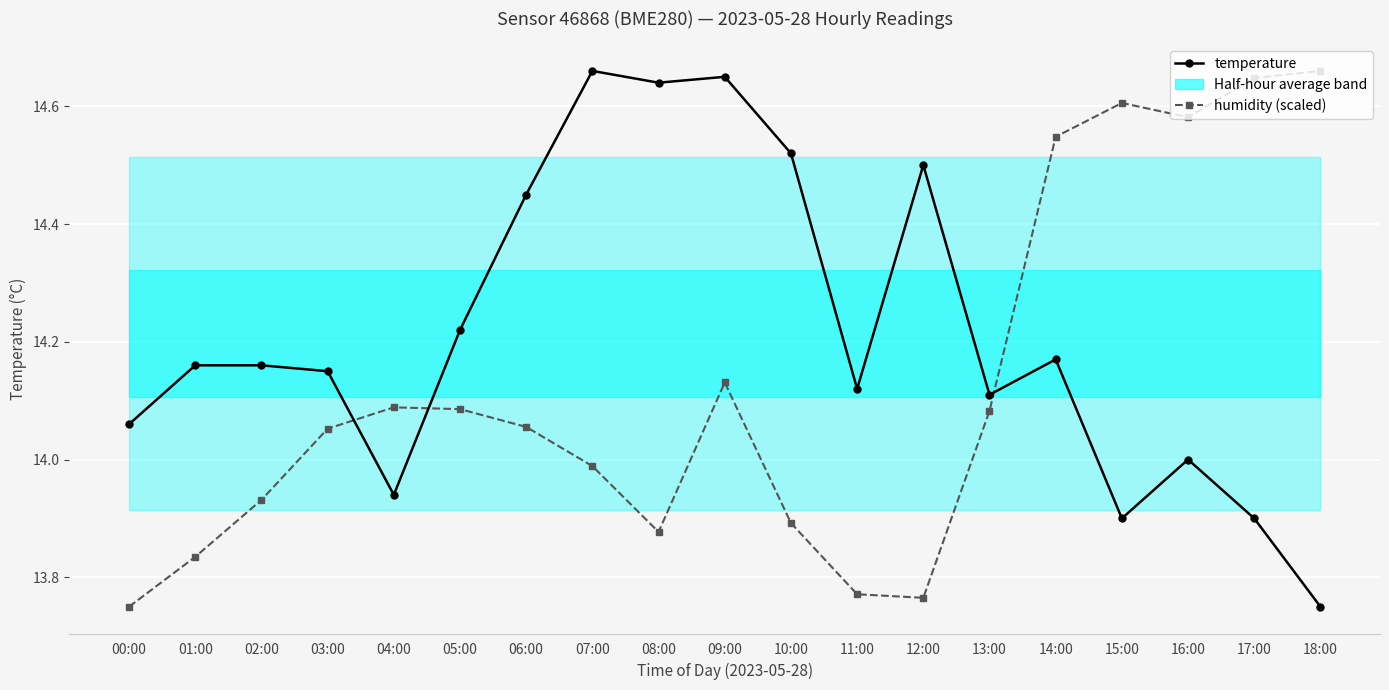

List the labels in order of temperature value, largest first.

07:00, 09:00, 08:00, 10:00, 12:00, 06:00, 05:00, 14:00, 01:00, 02:00, 03:00, 11:00, 13:00, 00:00, 16:00, 04:00, 15:00, 17:00, 18:00